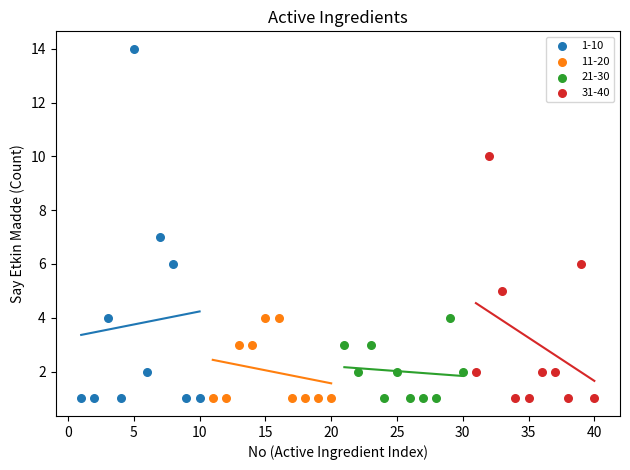

What are all the series names shown in the legend?

1-10, 11-20, 21-30, 31-40